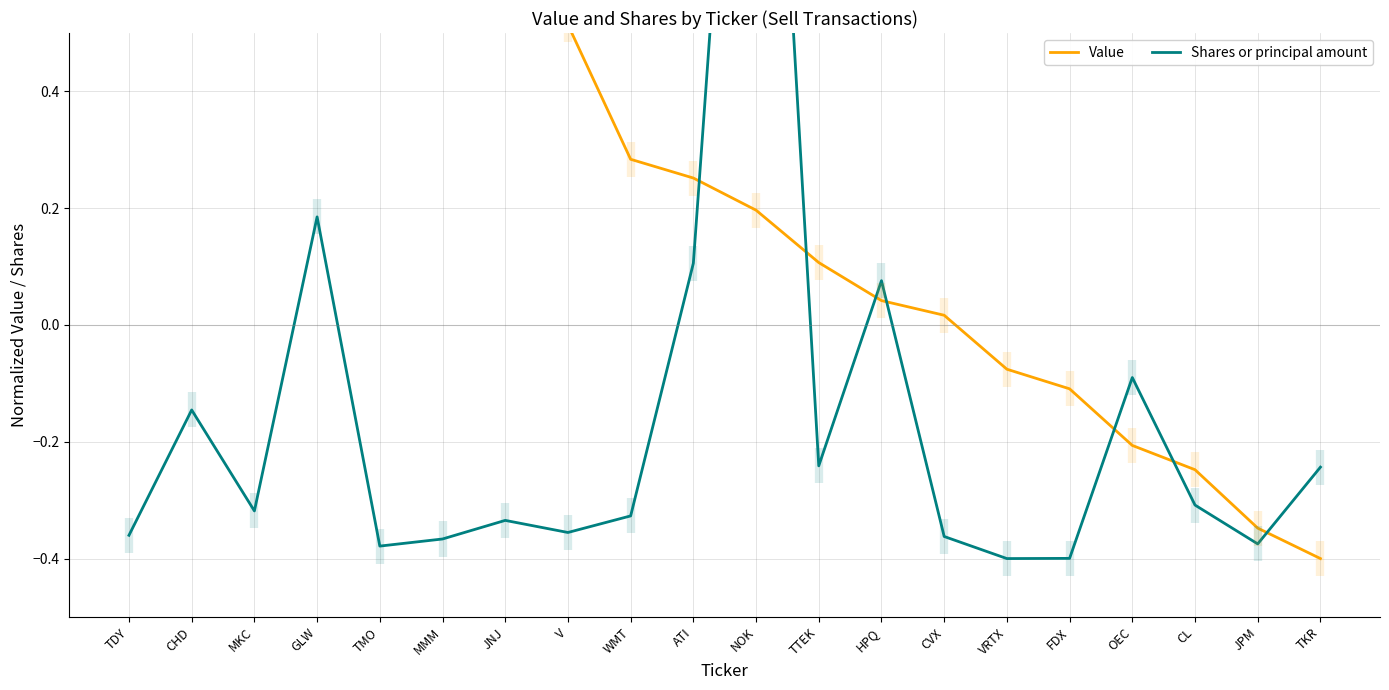

Which category has the highest value in the Value series?

TDY